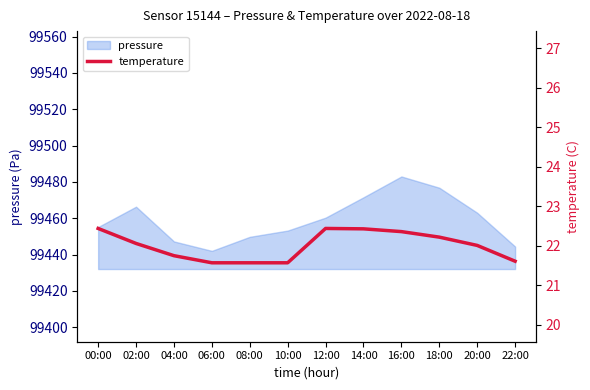

How many lines are shown in the chart?

1